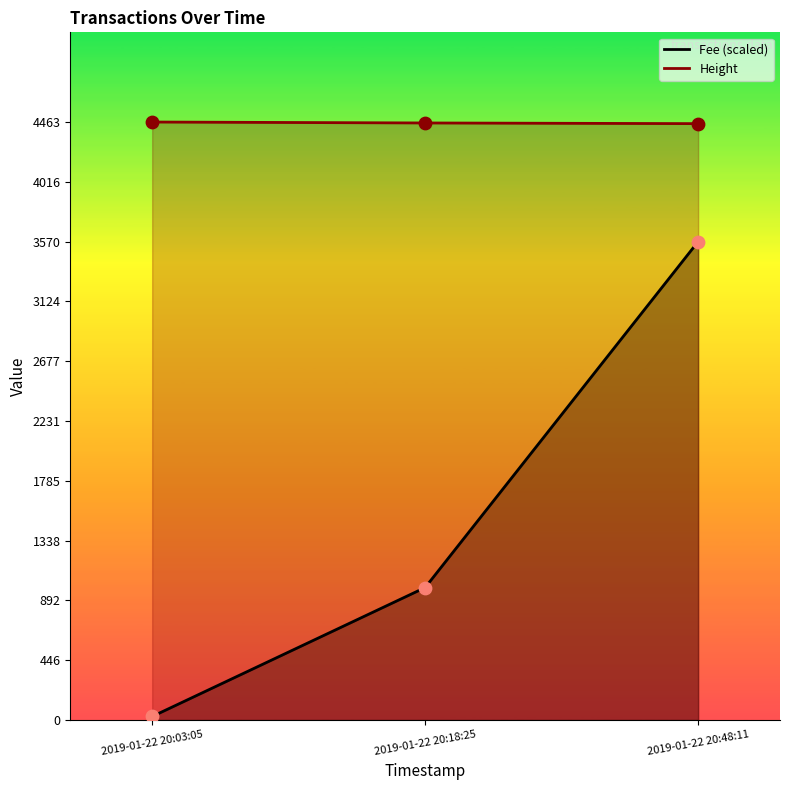

Which series reaches the minimum Y coordinate?

Fee